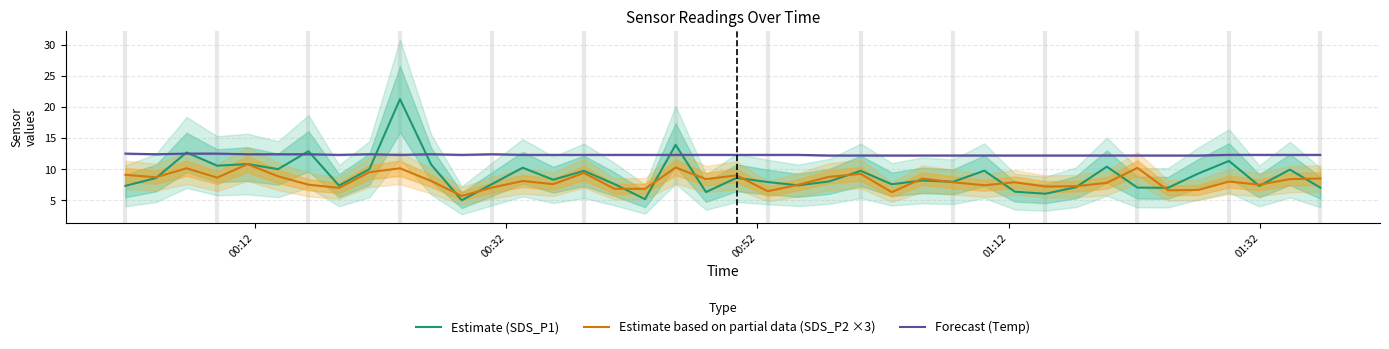

What is the minimum value for Estimate based on partial data (SDS_P2 ×3)?

5.7